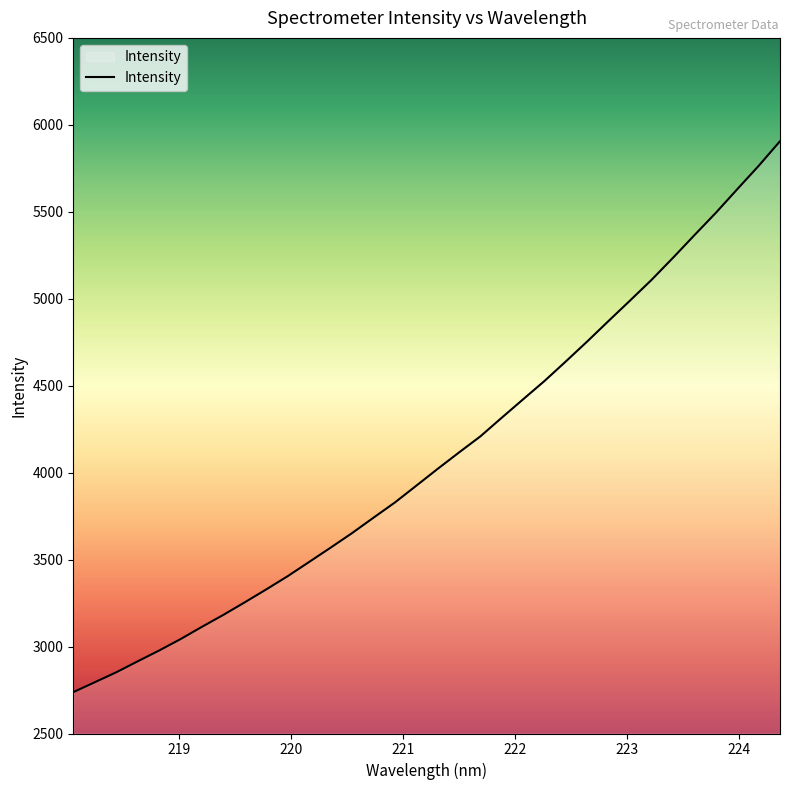

What is the sum of all values?

139176.7